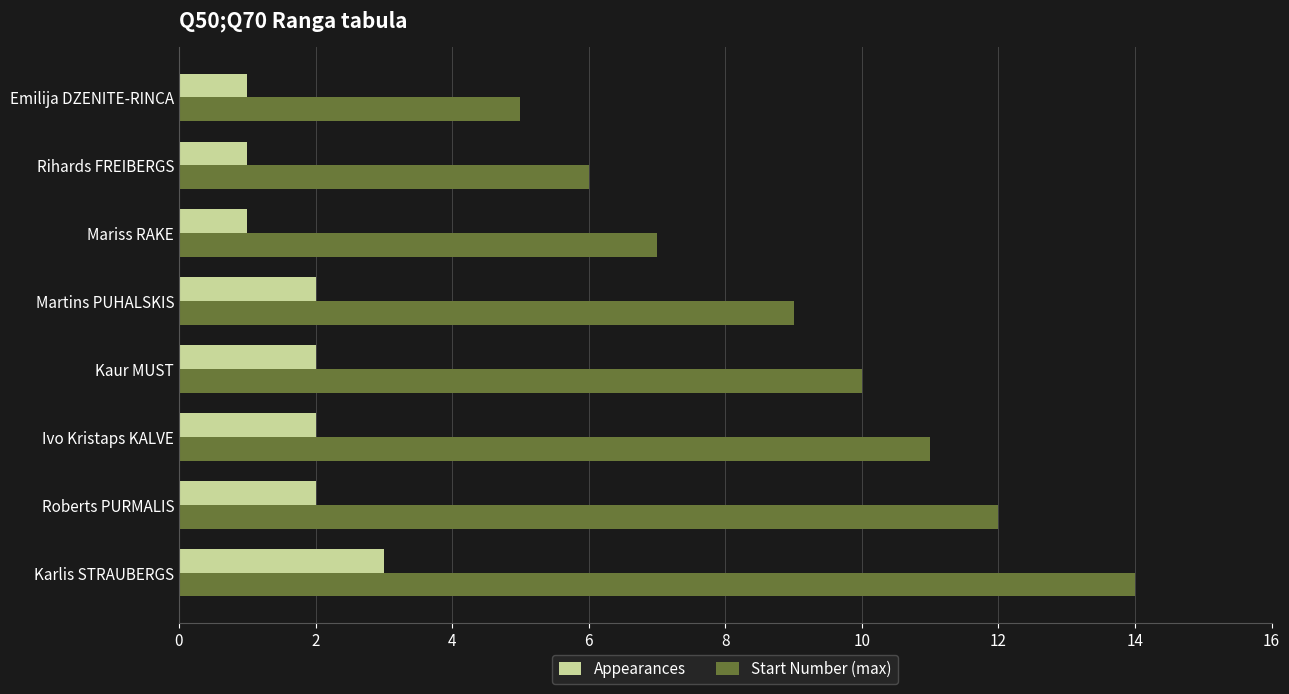

What is the spread (max minus min) of values at Roberts PURMALIS?

10